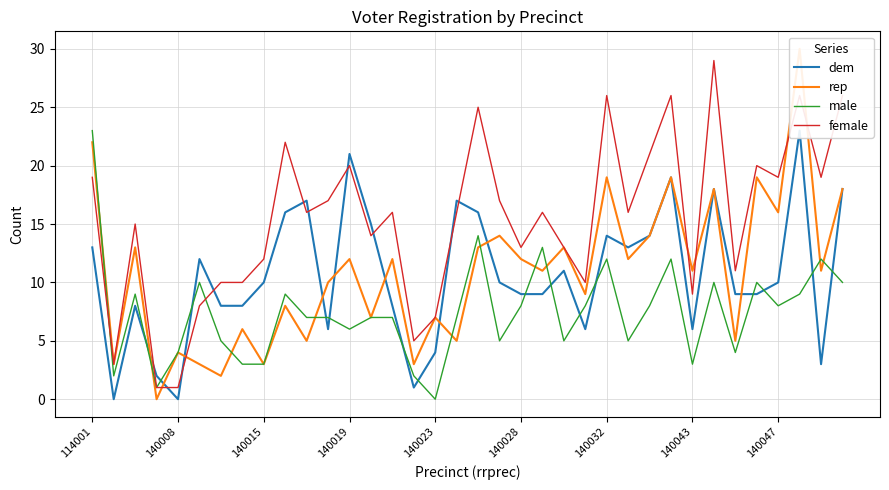

What is the approximate value of female at 140019?

20